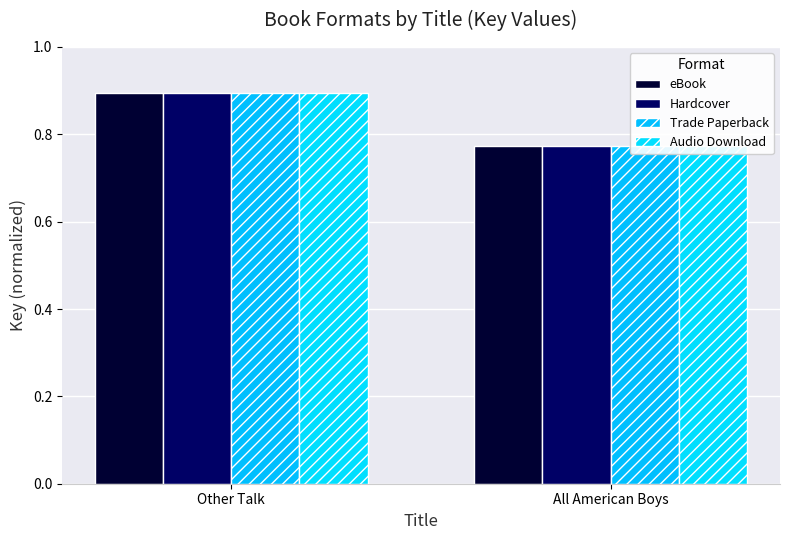

Read the Trade Paperback value at Other Talk.

0.9